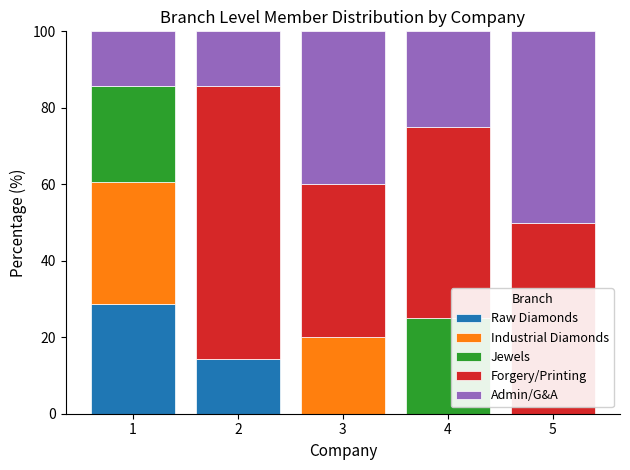

What is the total value across all series at 2?

100.0